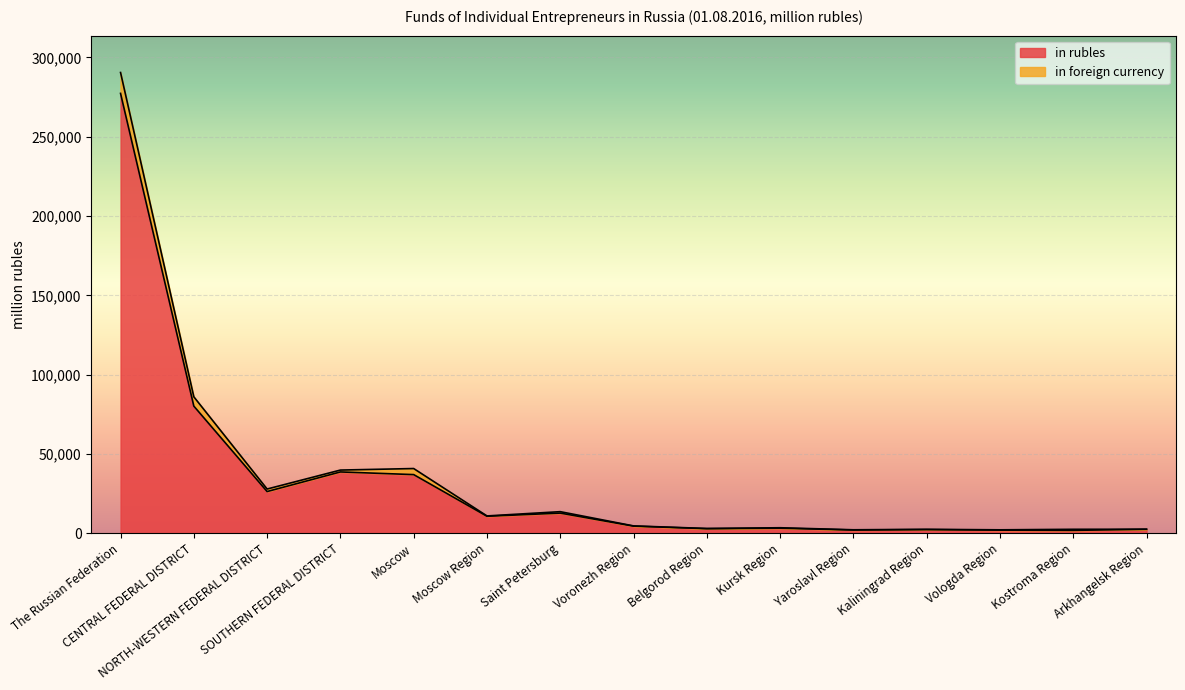

Where is the data nearest to the value 139571?

CENTRAL FEDERAL DISTRICT